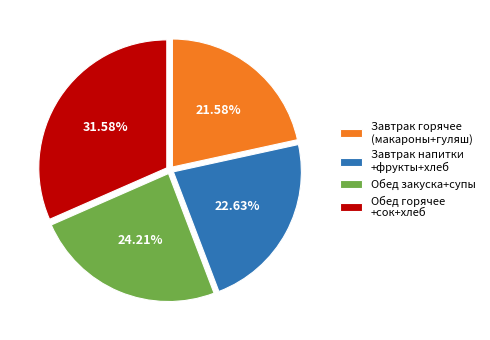

Rank the categories by value from lowest to highest.

Завтрак горячее (макароны+гуляш), Завтрак напитки +фрукты+хлеб, Обед закуска+супы, Обед горячее +сок+хлеб